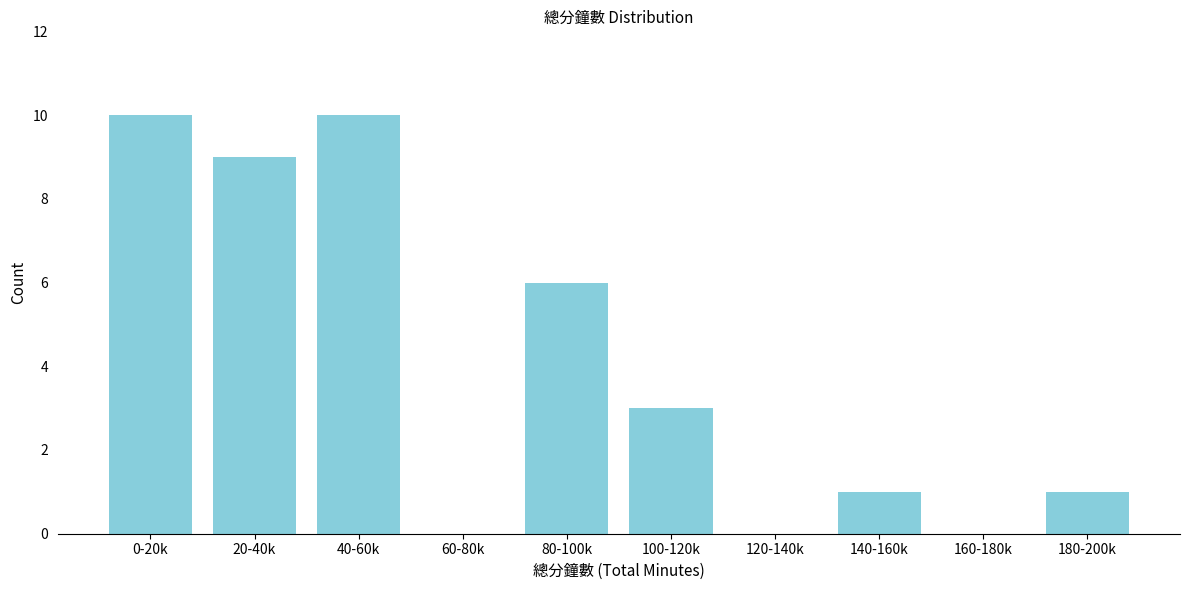

Reading right to left, extract all data points from this chart.

180-200k=1	160-180k=0	140-160k=1	120-140k=0	100-120k=3	80-100k=6	60-80k=0	40-60k=10	20-40k=9	0-20k=10